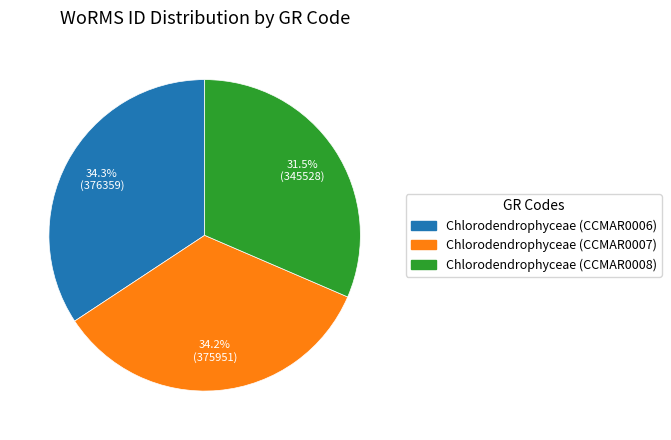

How many segments does this pie chart have?

3